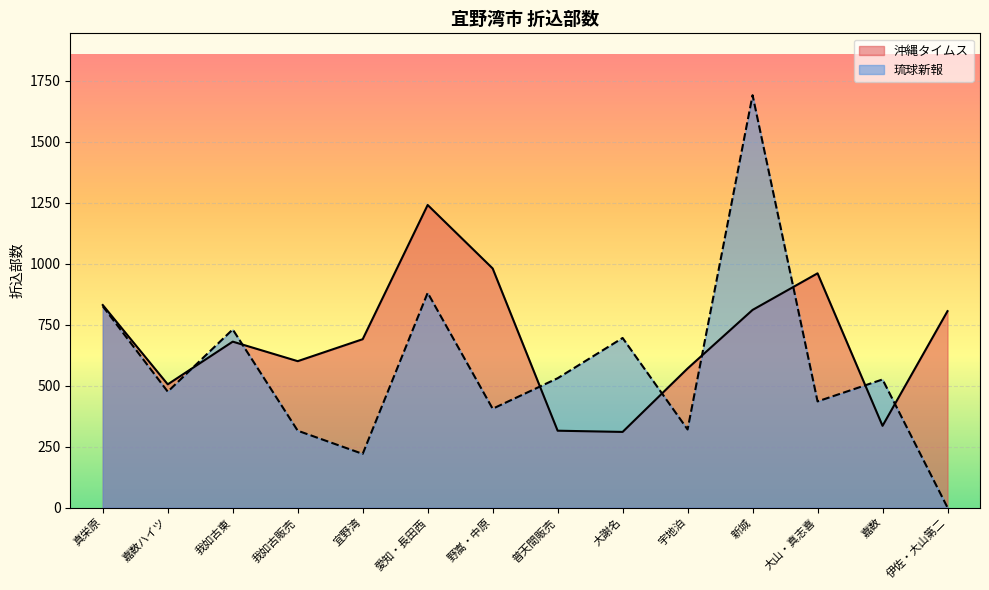

Where is the first local minimum for 沖縄タイムス?

嘉数ハイツ